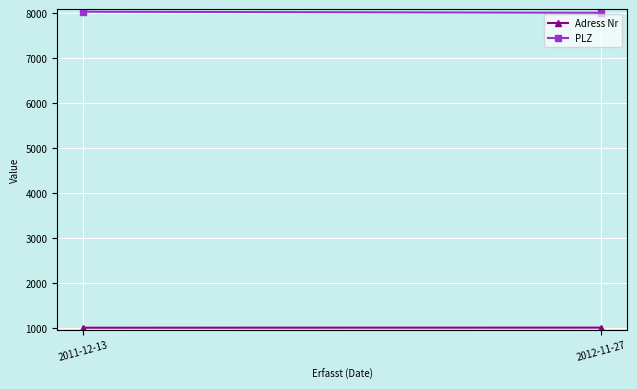

What is the value of the Adress Nr point at the 1st from the left?

1000